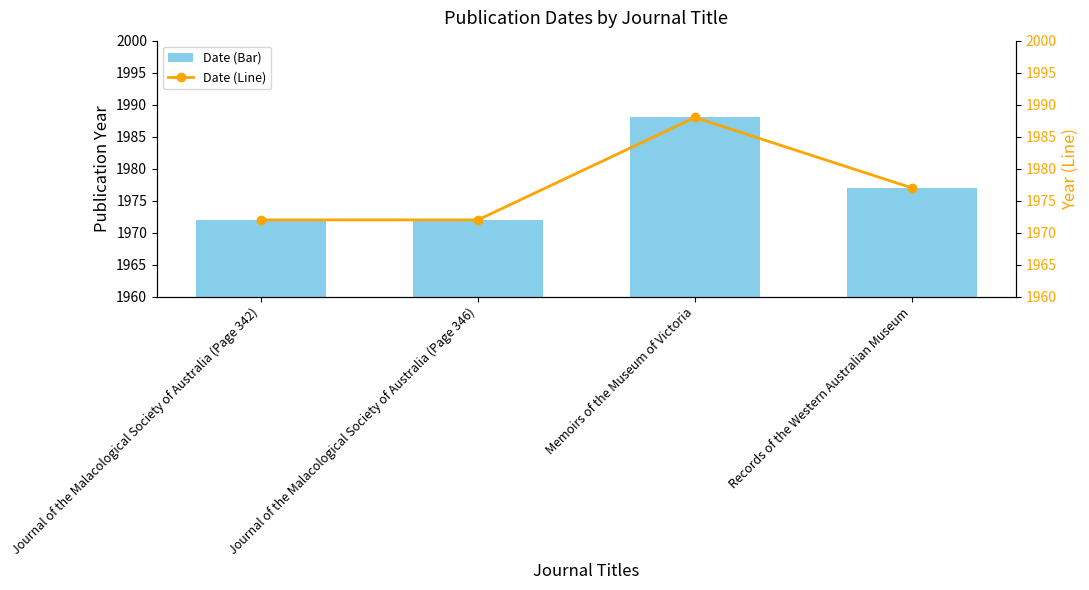

Reading left to right, transcribe all the data shown in this chart.

Date (Bar): 1972	1972	1988	1977
Date (Line): 1972	1972	1988	1977